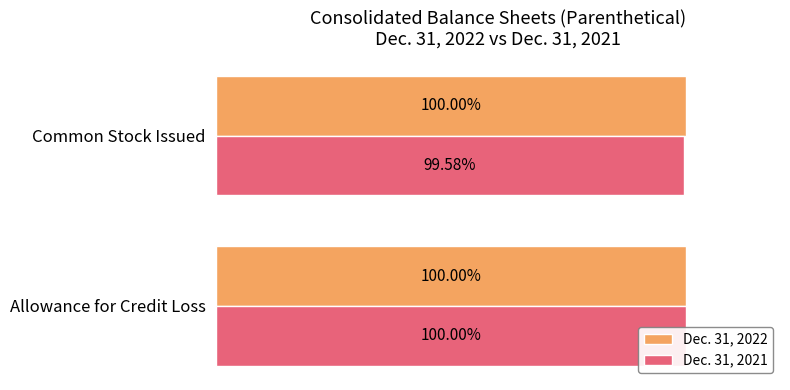

Between 0 and 20, which series saw the biggest shift?

Dec. 31, 2021